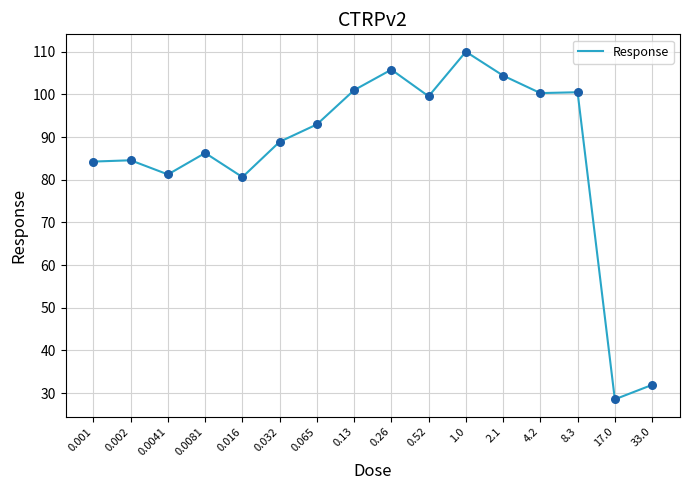

Approximately how many times larger is the value at 0.52 compared to 0.032?

1.1